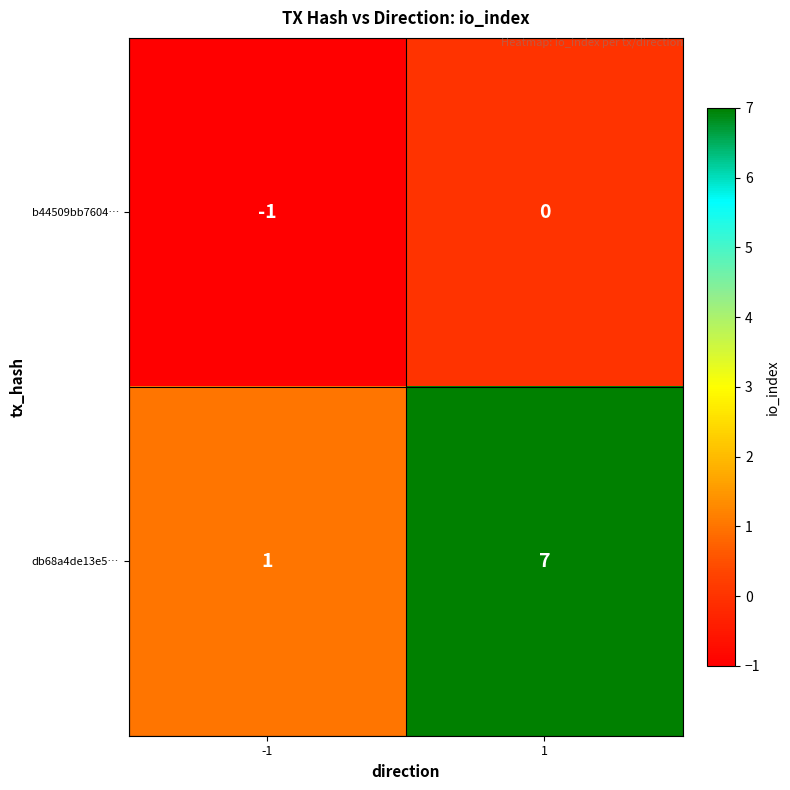

List the labels in order of b44509bb7604… value, largest first.

1, -1